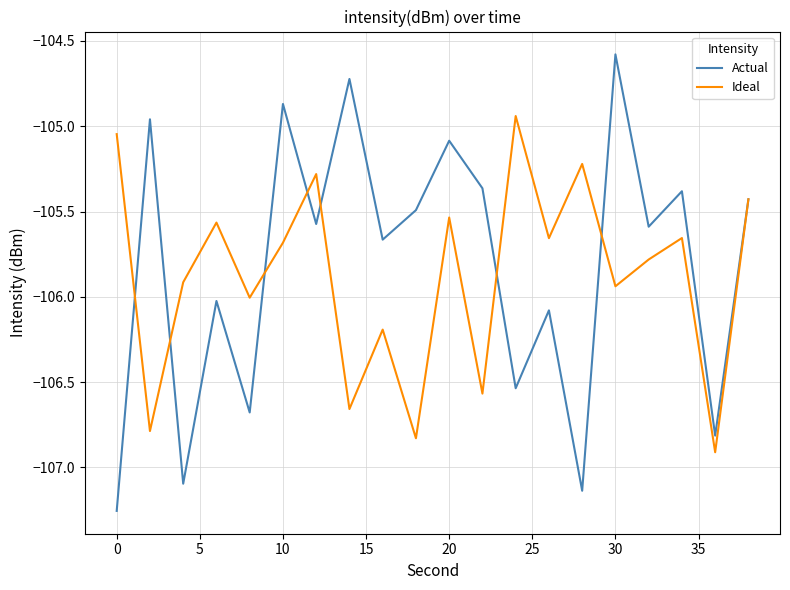

What is the sum of all Actual values?

-2116.3